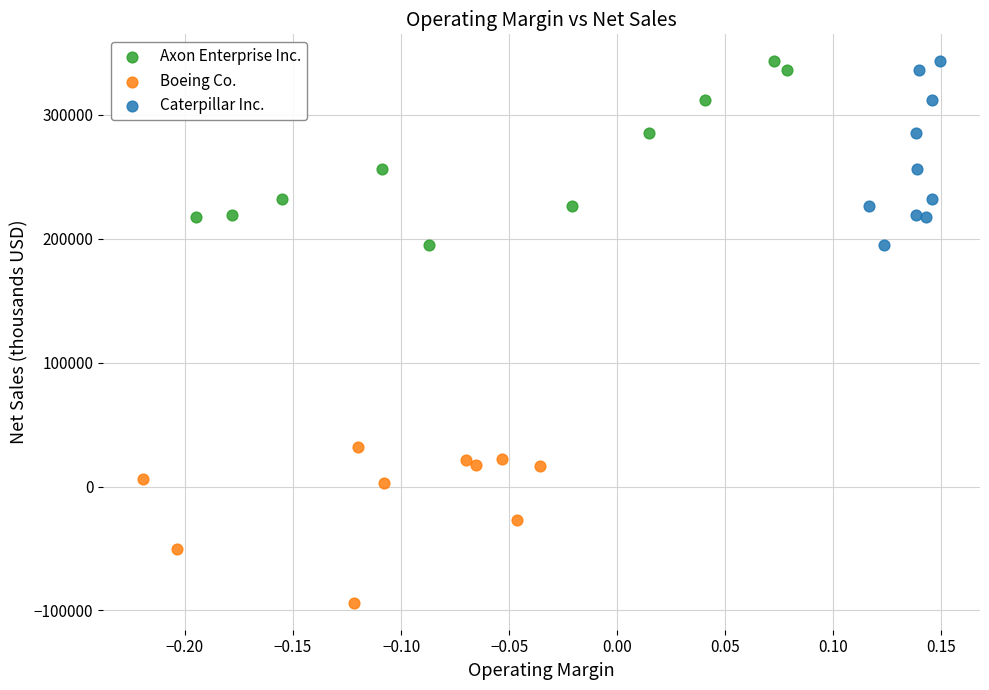

What are all the series names shown in the legend?

Axon Enterprise Inc., Boeing Co., Caterpillar Inc.